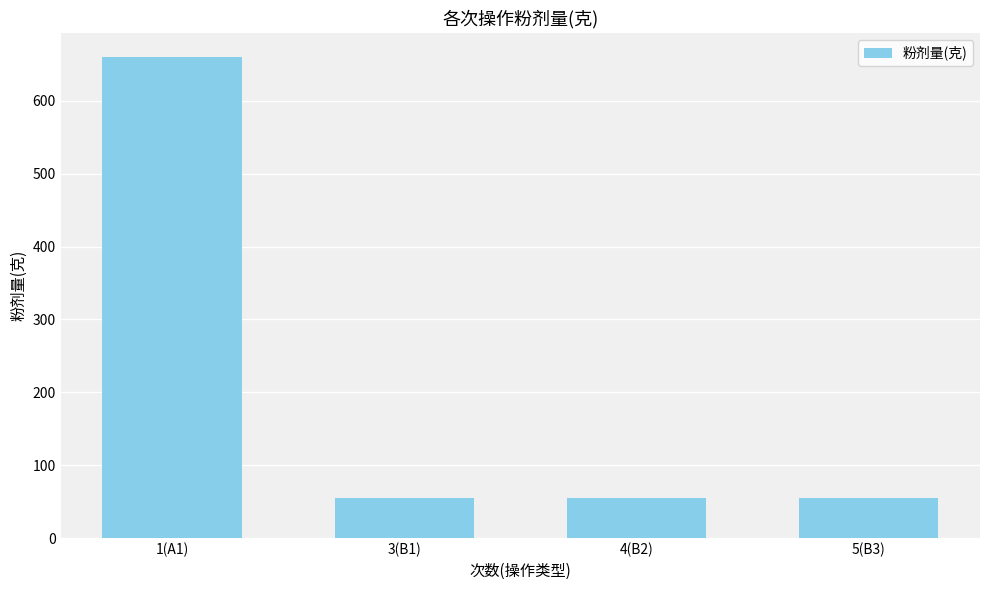

What is the minimum value shown in the chart?

55